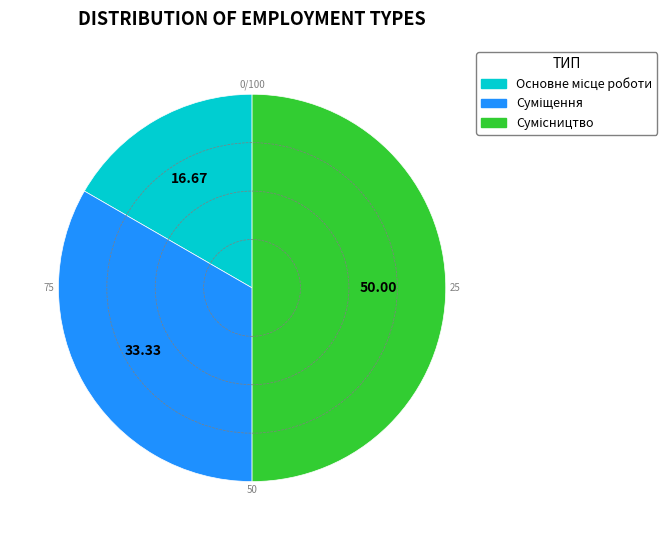

How many segments does this pie chart have?

3